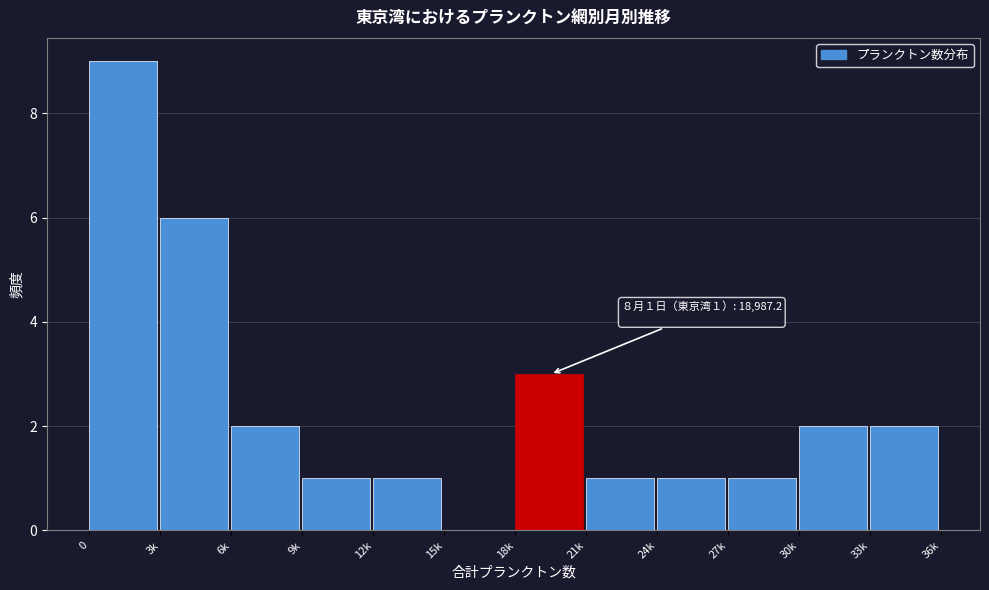

Reading left to right, transcribe all the data shown in this chart.

0=9	3k=6	6k=2	9k=1	12k=1	15k=0	18k=3	21k=1	24k=1	27k=1	30k=2	33k=2